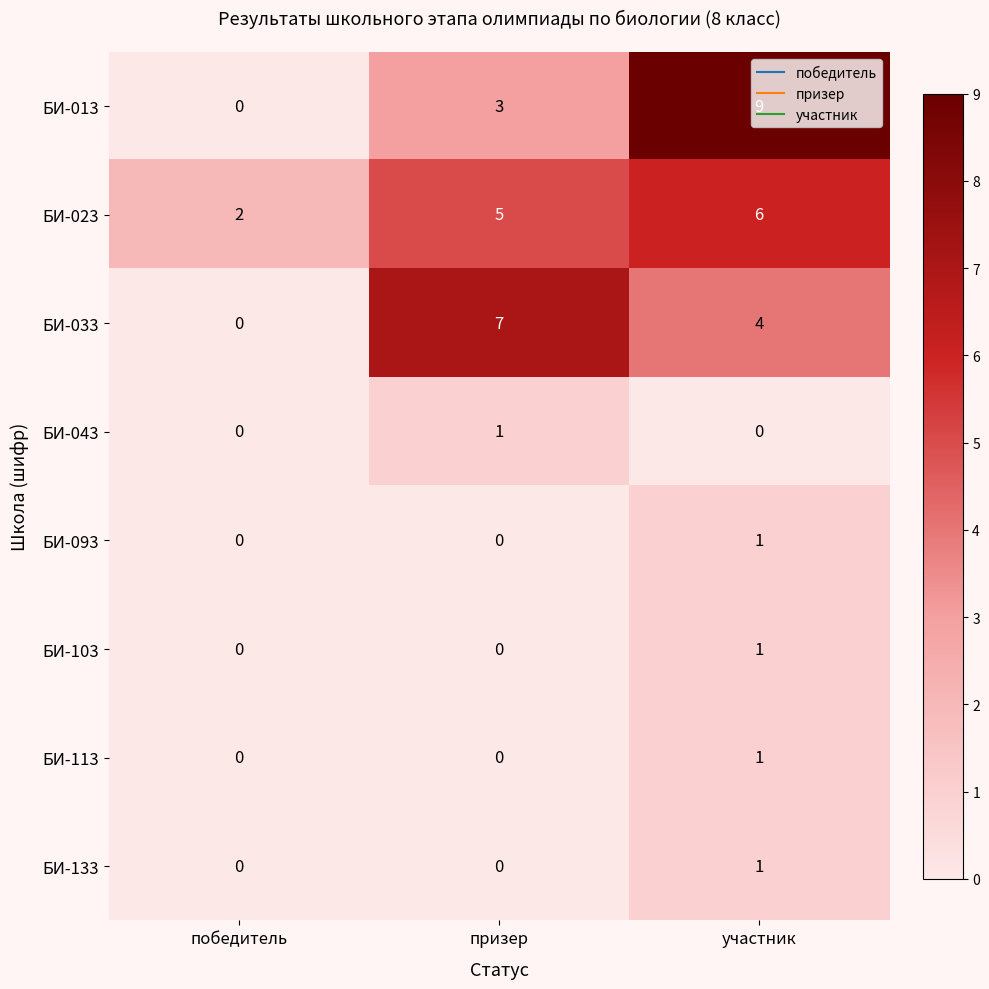

Which series has the largest total across all categories?

БИ-023